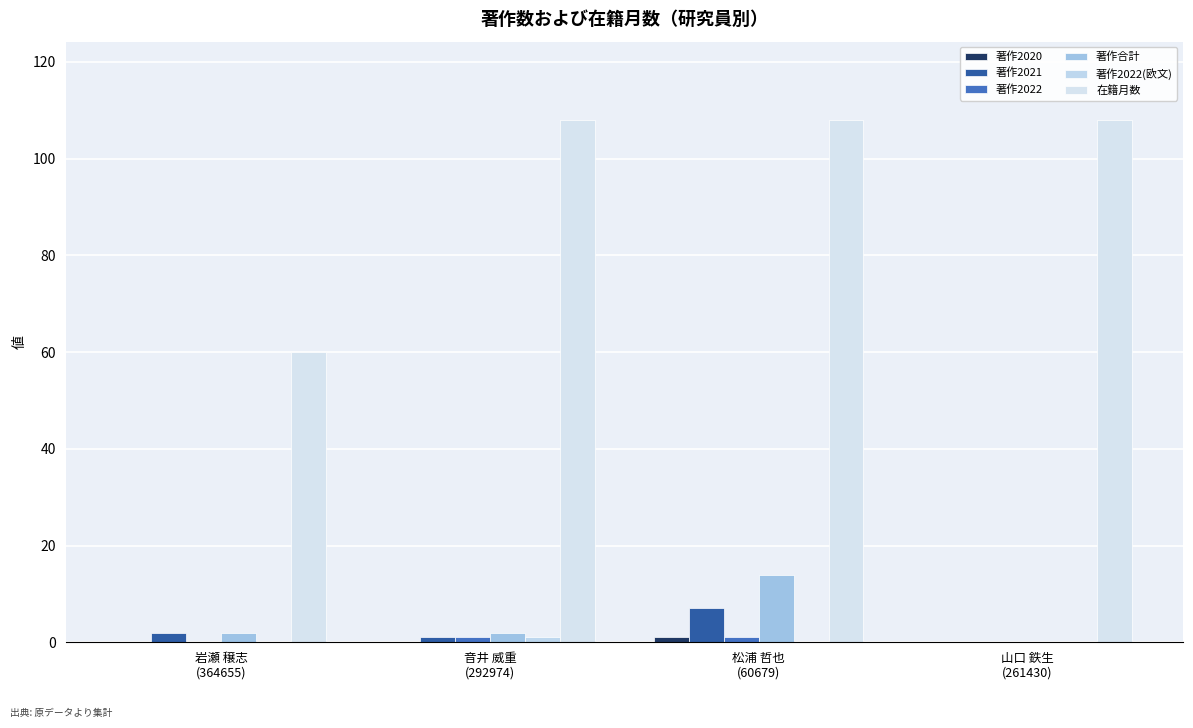

Which label corresponds to the largest value in the chart?

音井 威重
(292974)